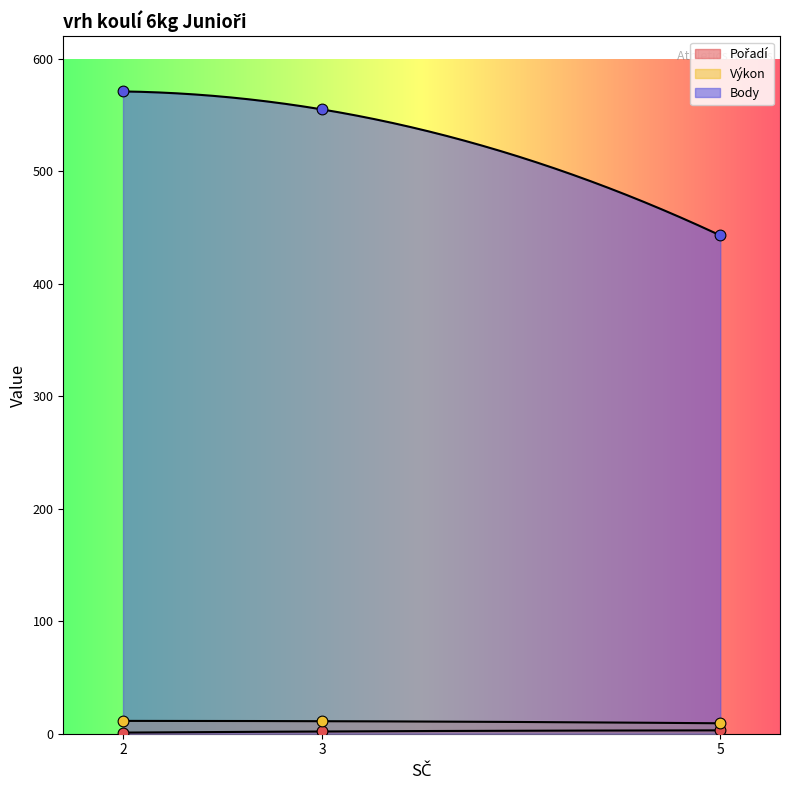

Which series has the largest total across all categories?

Body